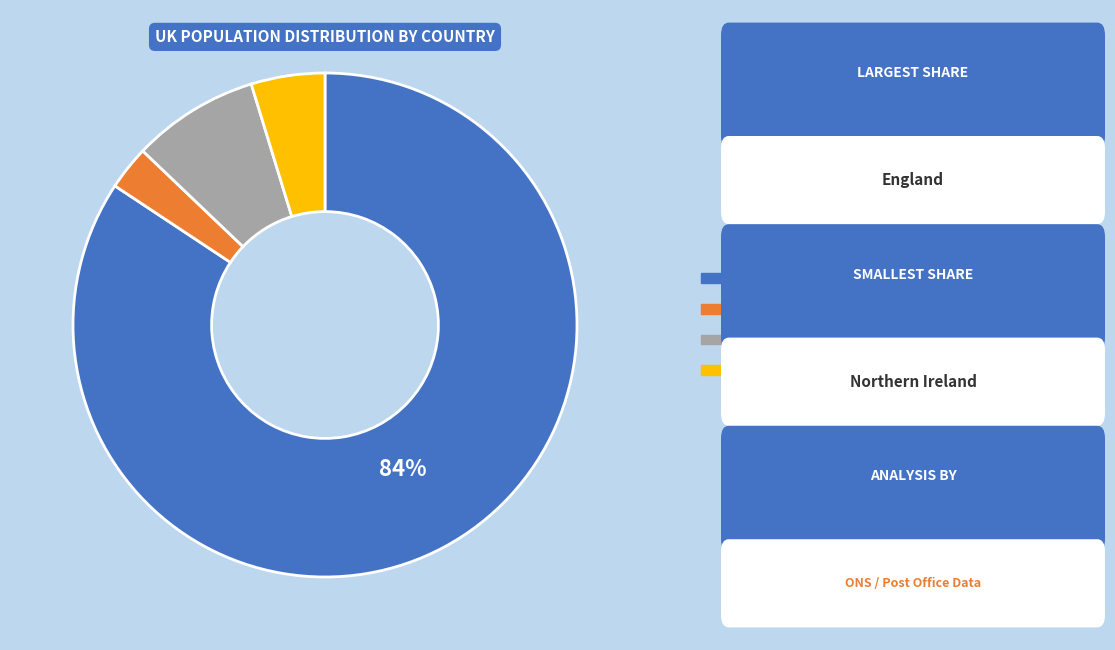

Is there a majority slice in this chart?

Yes